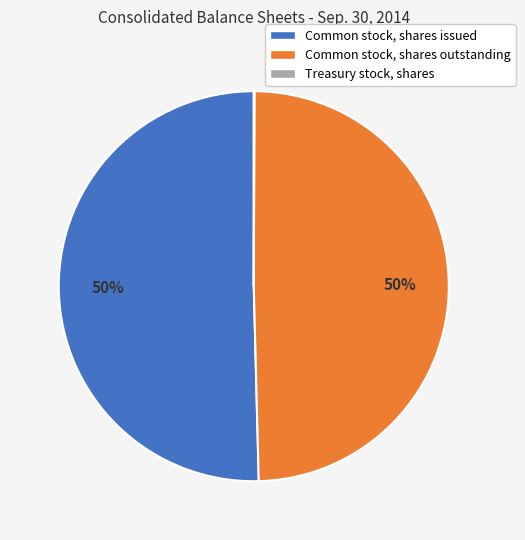

To the nearest percent, what is the combined percentage of Common stock, shares issued and Common stock, shares outstanding?

100%